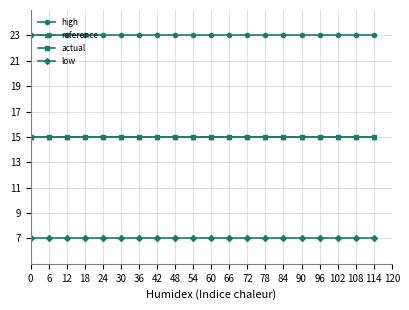

What is the total value across all series at 48?

60